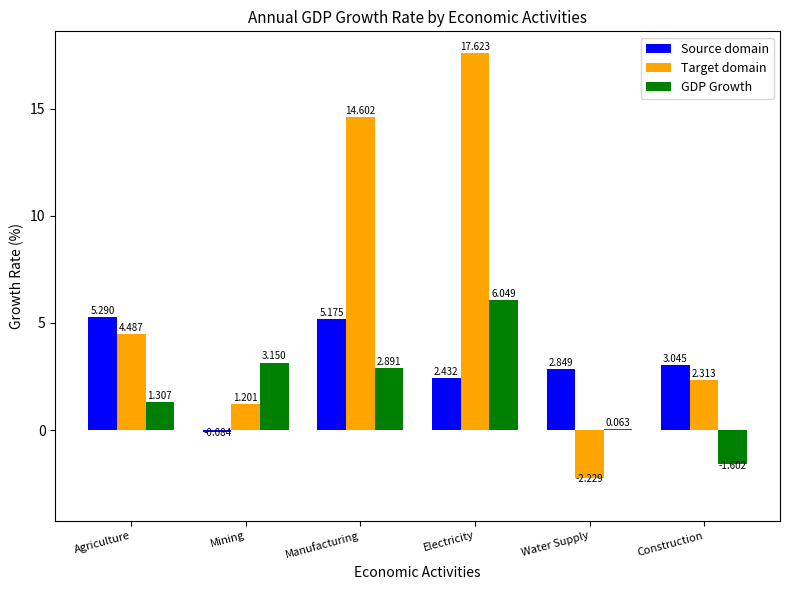

Count the number of categories in the chart.

6